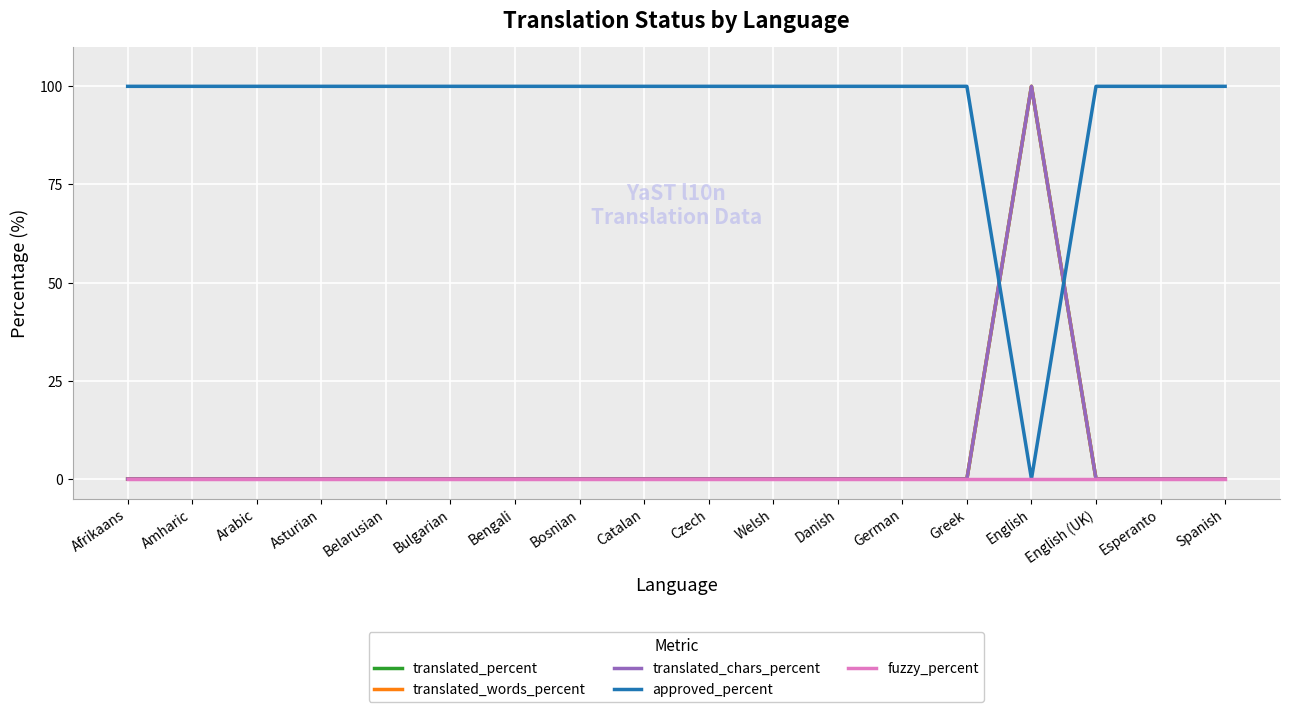

Does the chart have visible grid lines?

Yes